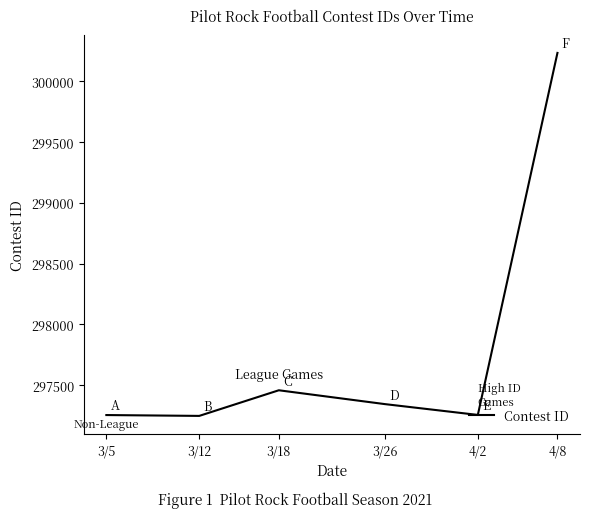

At which label is the value closest to 298741?

3/18